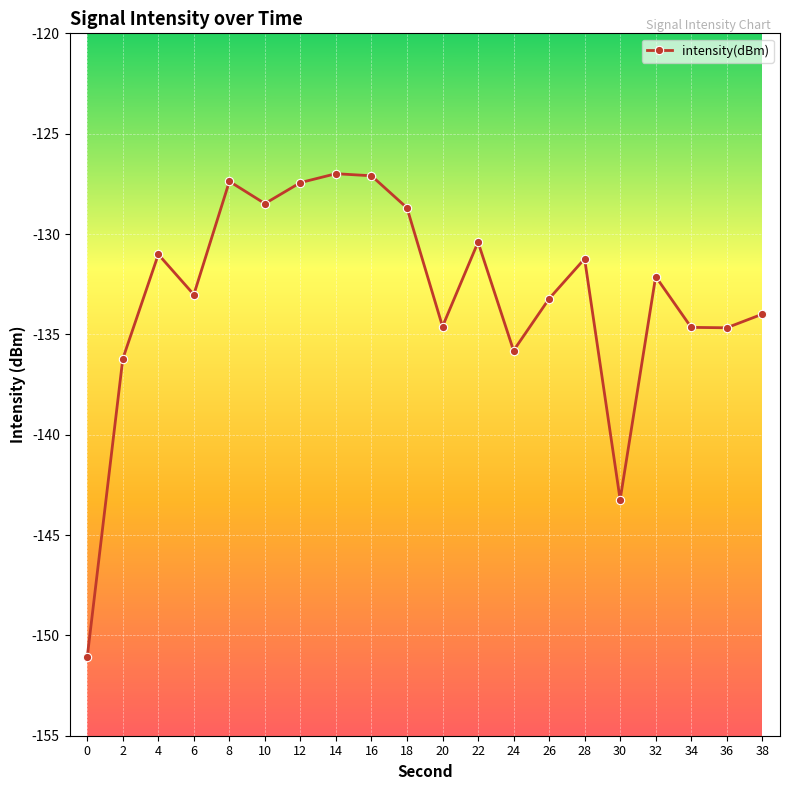

True or false: the data has more than 1 interior local peaks.

True